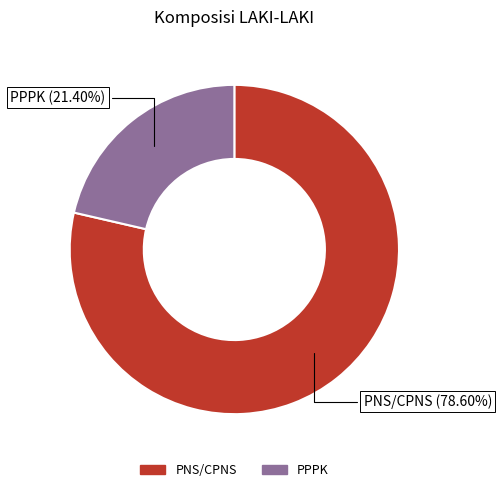

Do PPPK and PNS/CPNS together represent more than half of the pie?

Yes